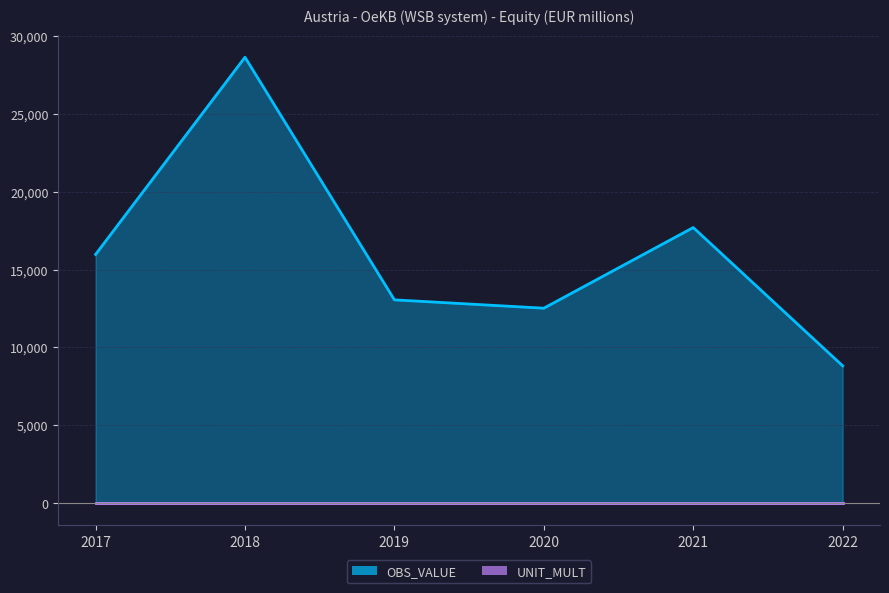

What is the difference between the second highest and second lowest values?

5178